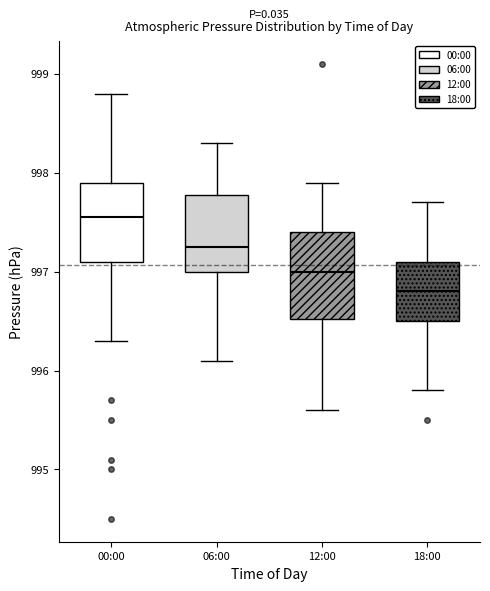

Where does the lower whisker of the box for 18:00 end on the y-axis? The values are not printed on the chart, so give them approximately, as read against the axis.

995.8